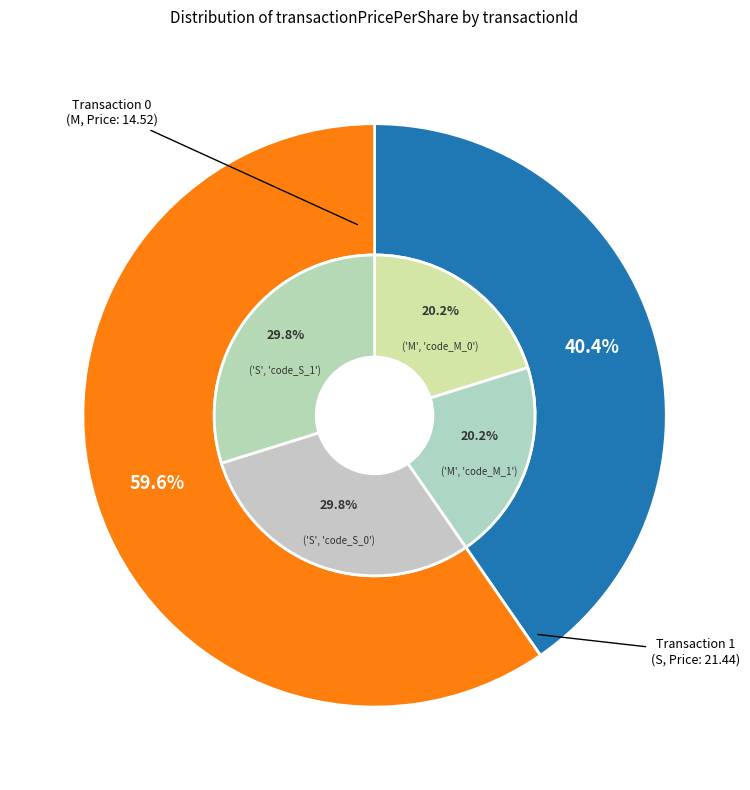

True or false: 0 accounts for 40% of the total.

True